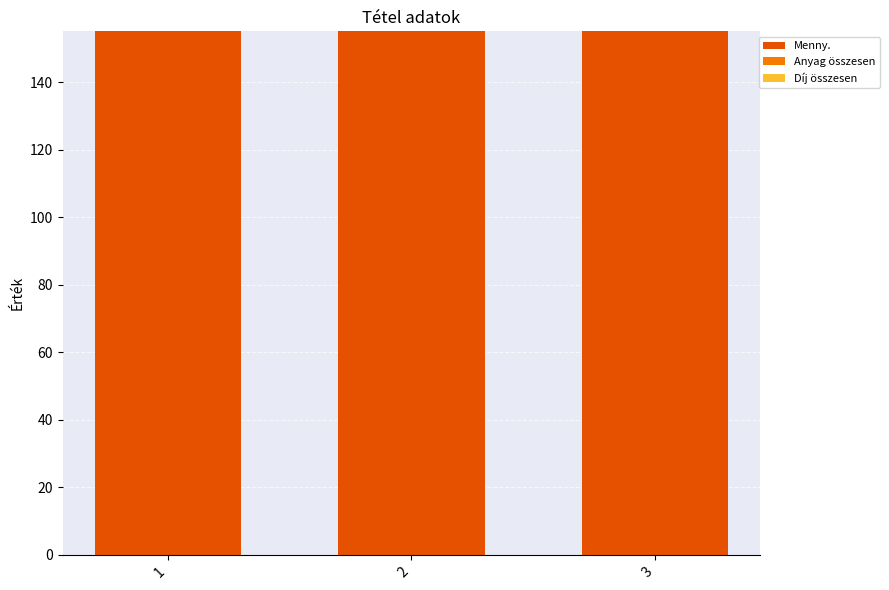

At which label is Díj összesen closest to 0?

1